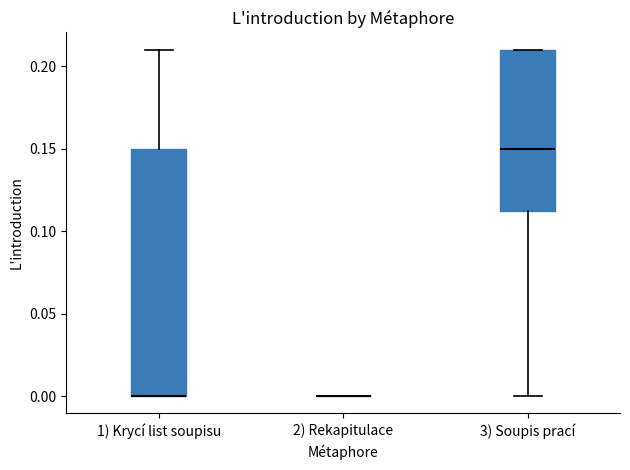

Reading left to right, transcribe this box plot: for each box, give where its median line is, the range the box spans, and where its two whiskers end, as read against the y-axis. The values are not printed on the chart, so give them approximately, as read against the axis.

1) Krycí list soupisu: median 0.000 (drawn on the box's lower edge), box 0.000 to 0.150, whiskers 0.000 to 0.210
2) Rekapitulace: box collapsed to a line at 0.000, whiskers 0.000 to 0.000
3) Soupis prací: median 0.150, box 0.115 to 0.210, whiskers 0.000 to 0.210